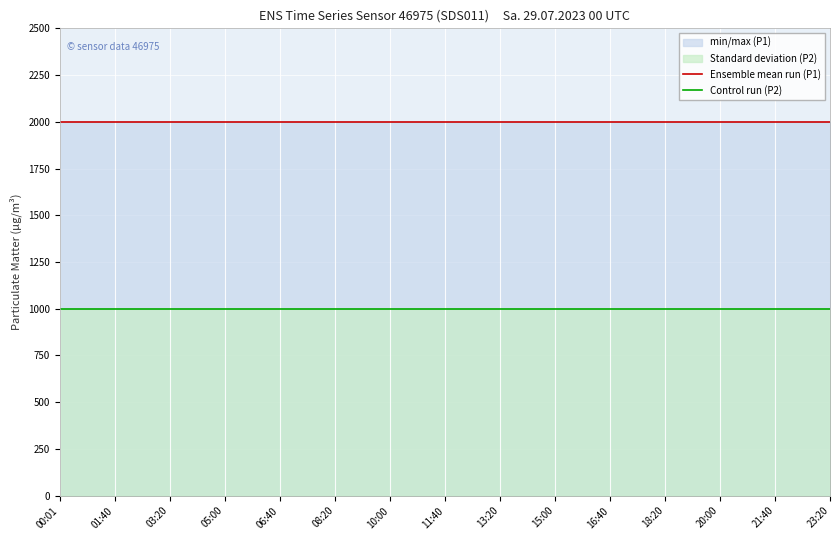

At how many categories does at least one series exceed 1768?

15